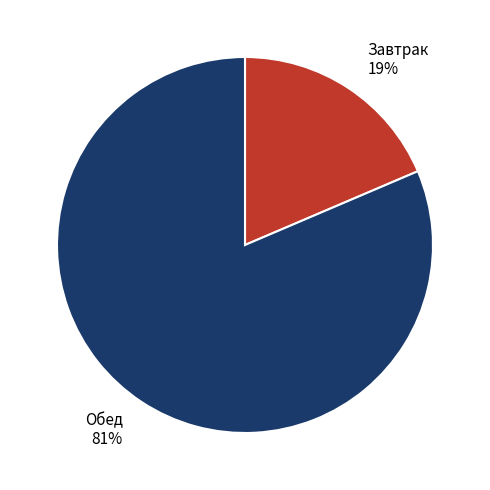

True or false: Завтрак accounts for 33% of the total.

False